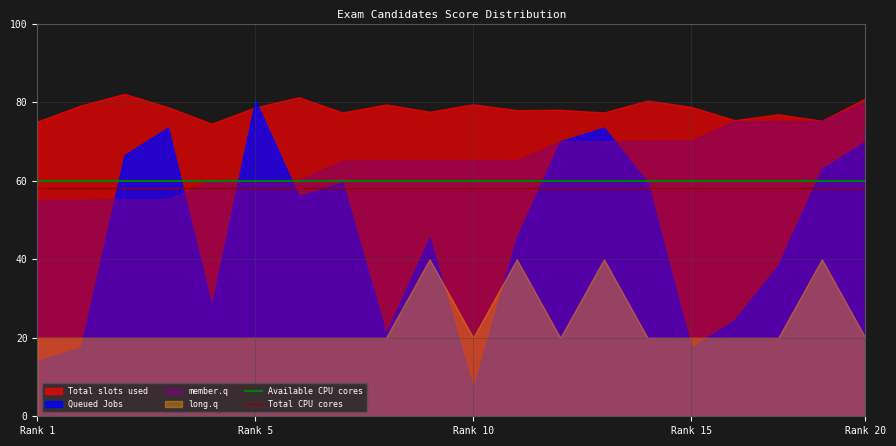

True or false: Available CPU cores and Total CPU cores intersect in this chart.

False